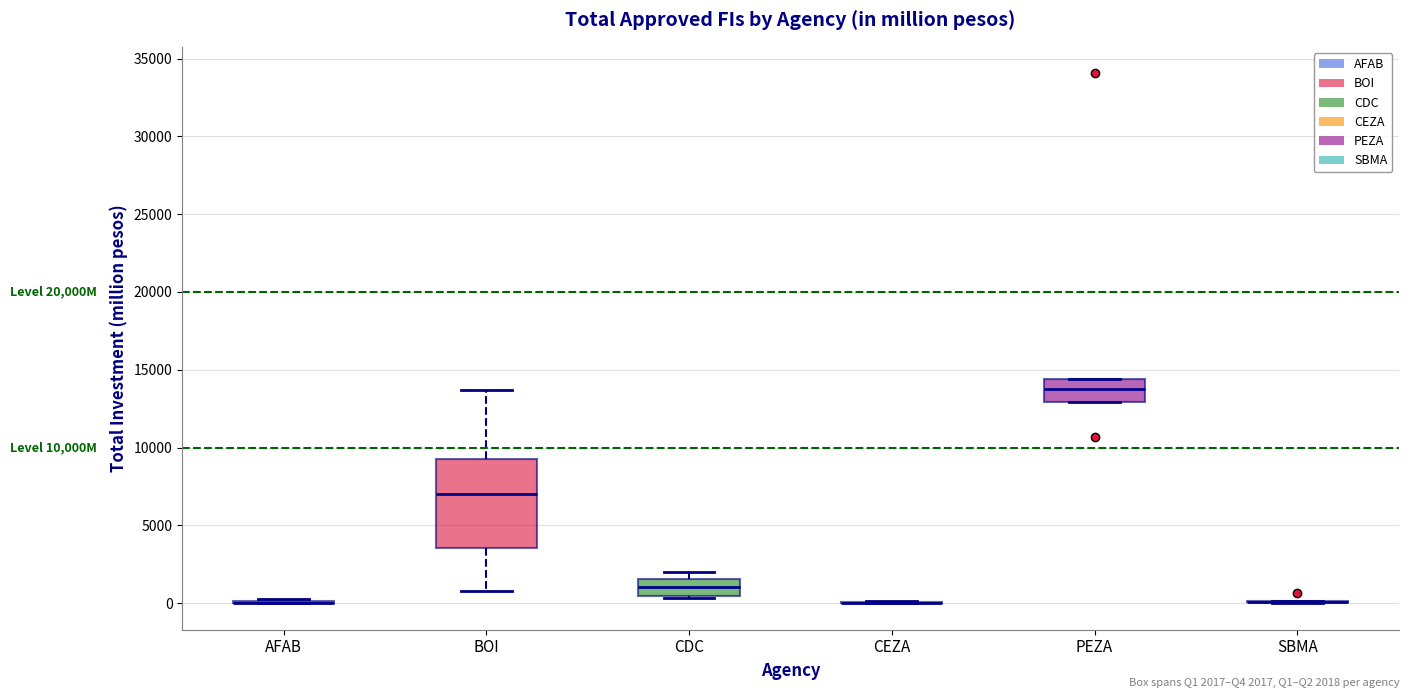

Comparing the boxes themselves (not the whiskers), which one is the tallest?

BOI